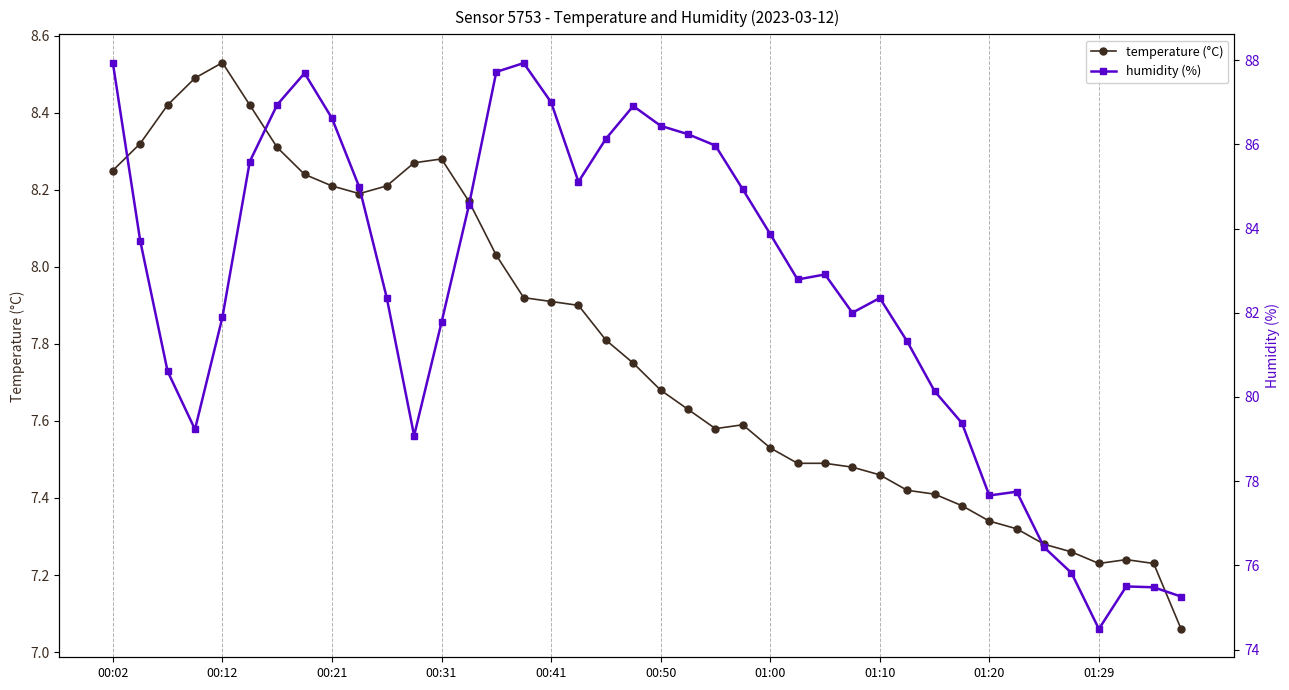

What is the difference between the second highest and second lowest values in the temperature (°C) series?

1.3